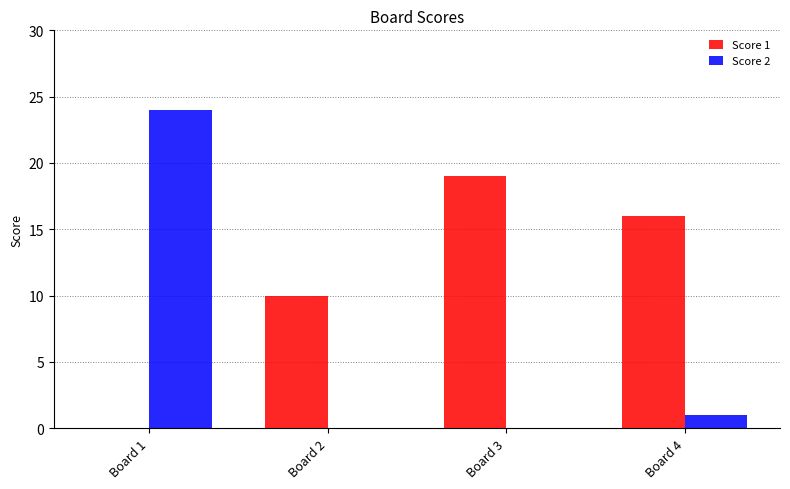

Which category has the highest value in the Score 1 series?

Board 3